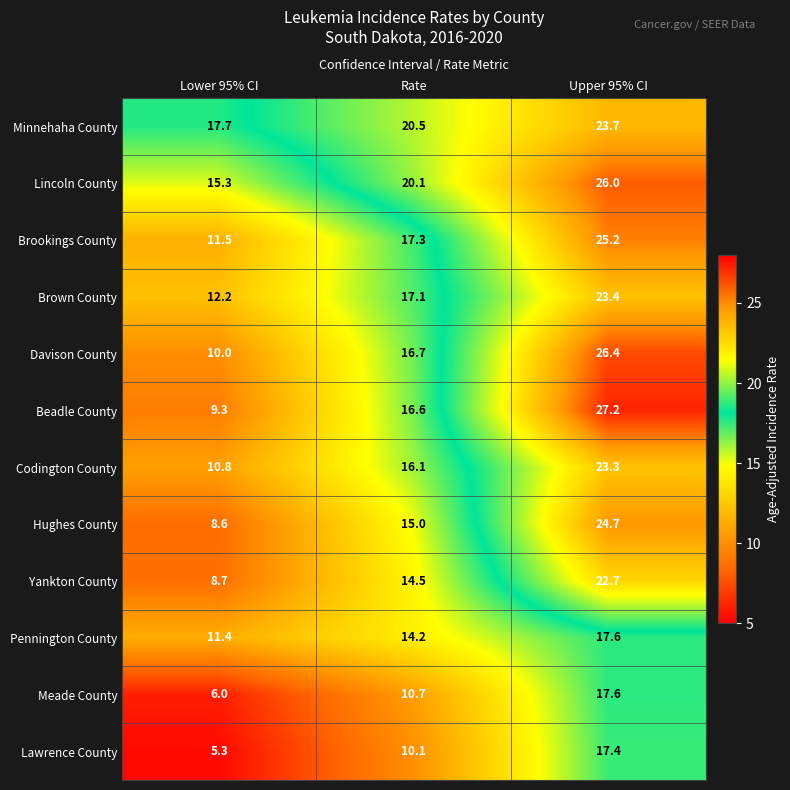

Which series has the largest range (max minus min)?

Beadle County